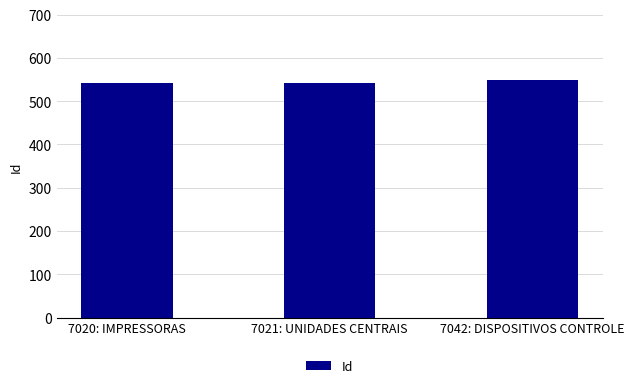

The value at 7020: IMPRESSORAS is 541. True or false?

True